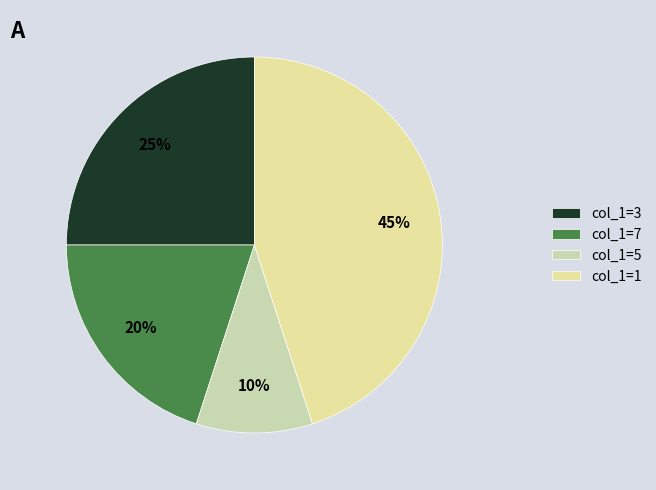

How many segments does this pie chart have?

4